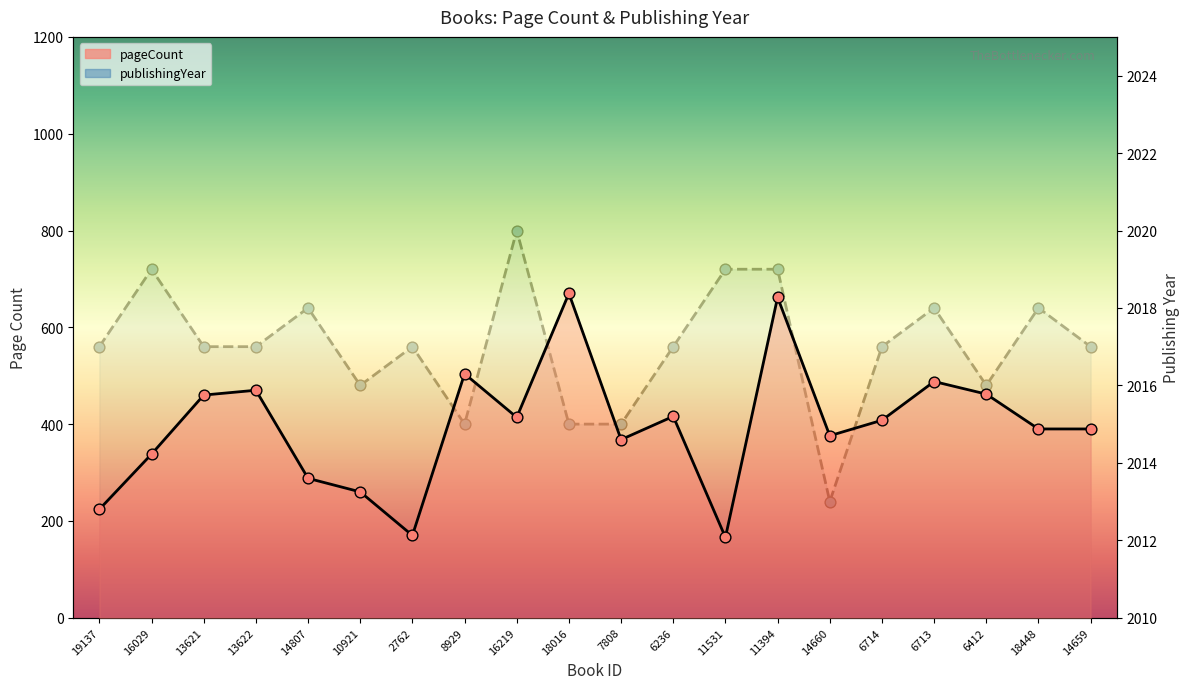

Is the value of pageCount at 14659 greater than the value of publishingYear at 10921?

No